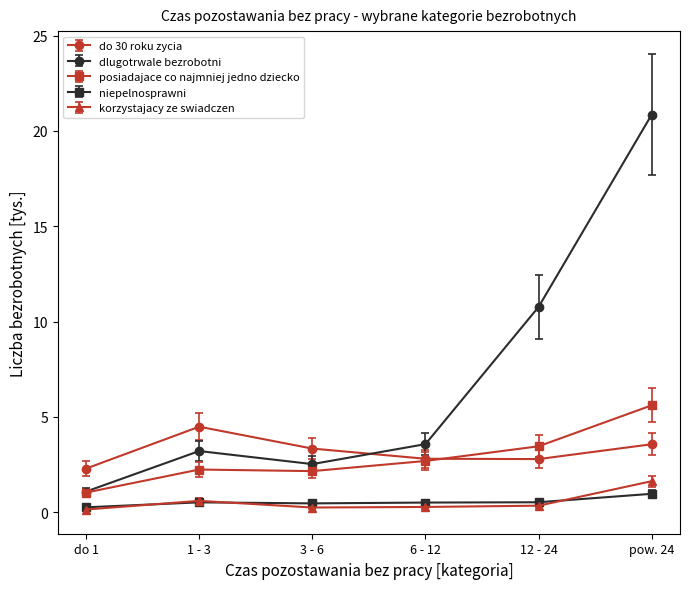

Which series has the largest total across all categories?

dlugotrwale bezrobotni